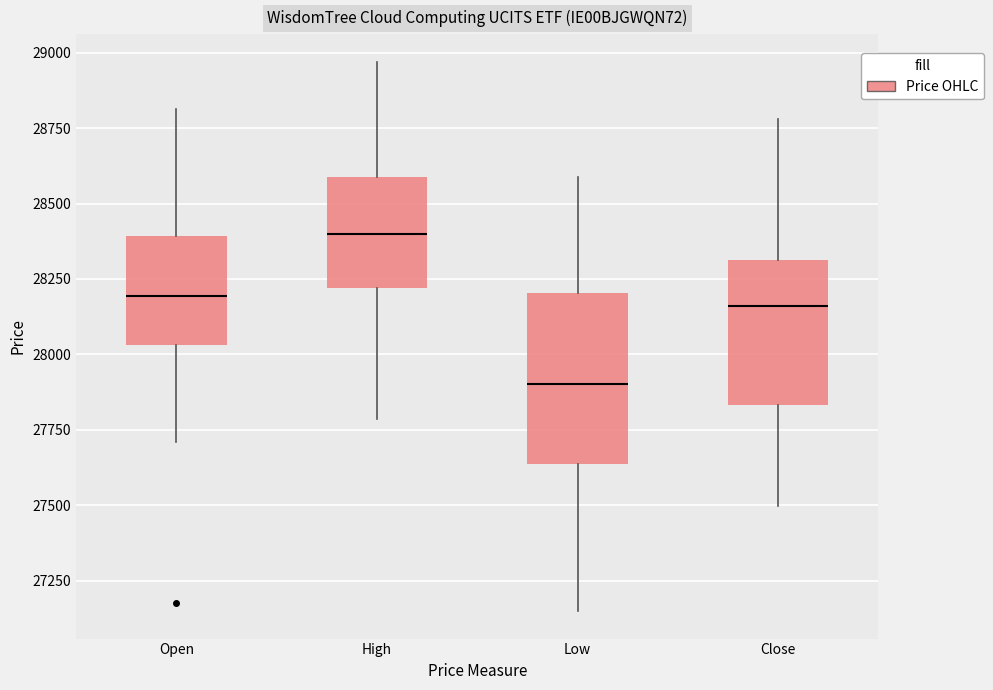

Comparing the boxes themselves (not the whiskers), which one is the tallest?

Low